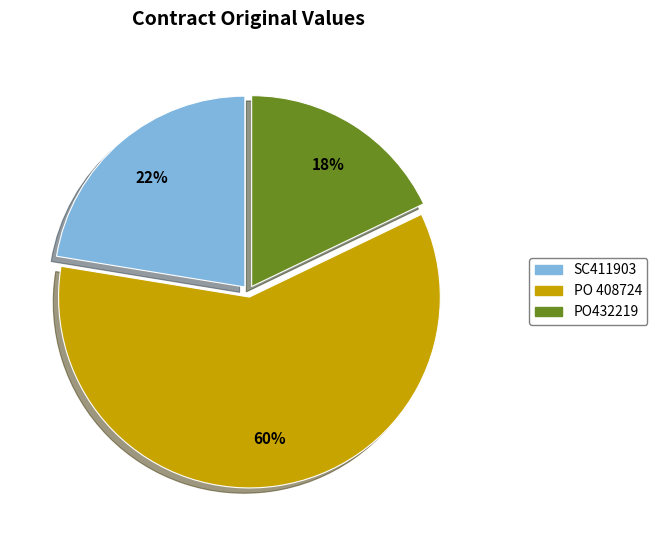

Is PO432219 the majority of the pie?

No